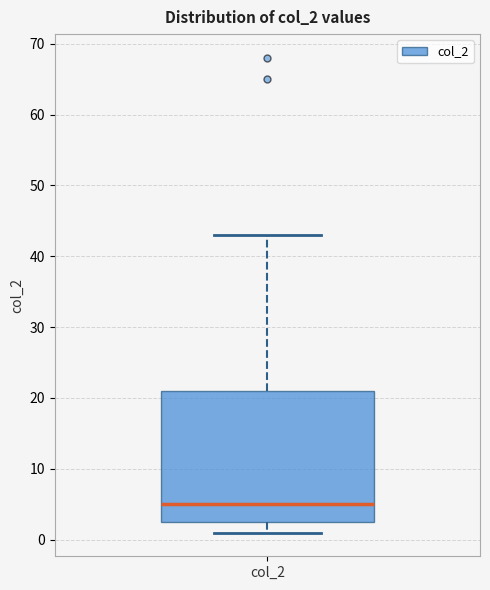

Where does the upper whisker of the box for col_2 end on the y-axis? The values are not printed on the chart, so give them approximately, as read against the axis.

43